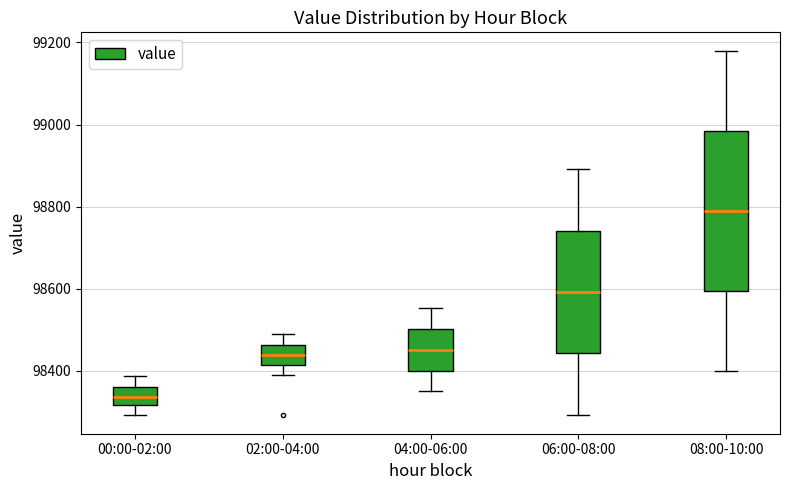

Which box has the highest median line?

08:00-10:00